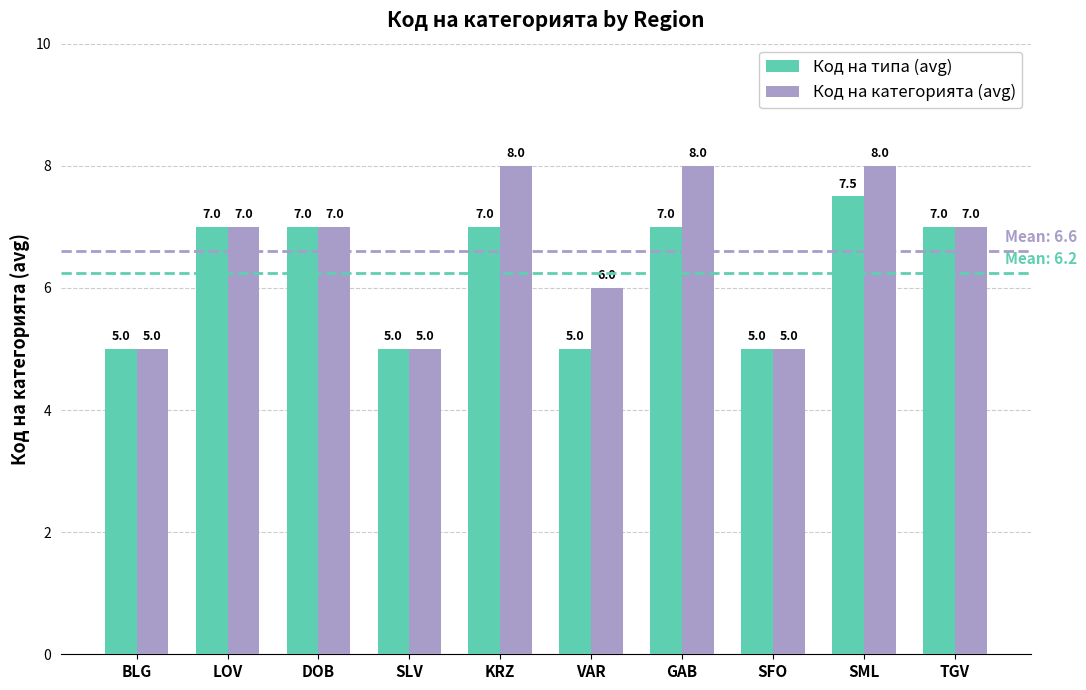

How many data points does each series have?

10